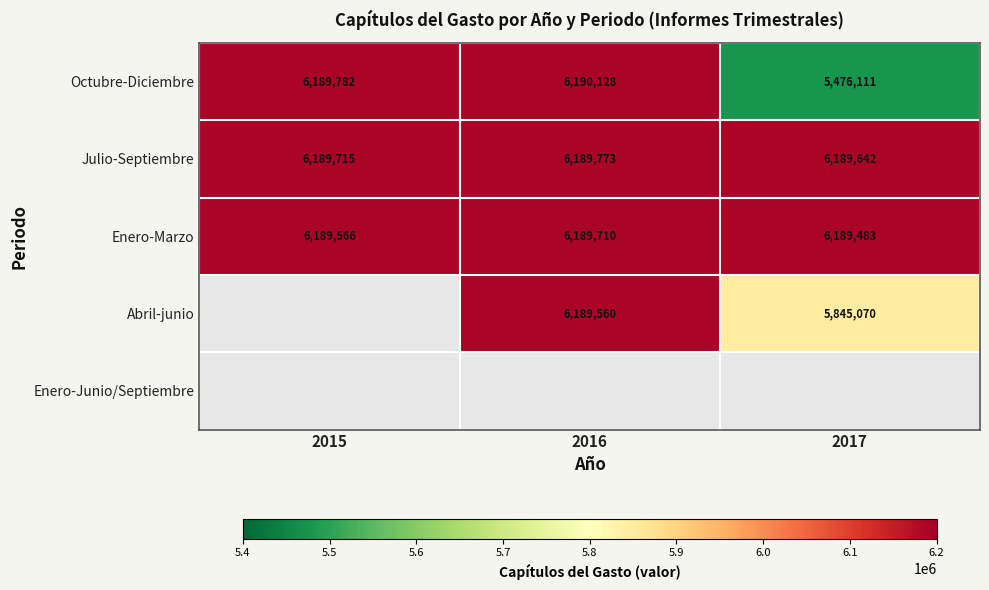

At which label is Julio-Septiembre closest to 6189707?

2015